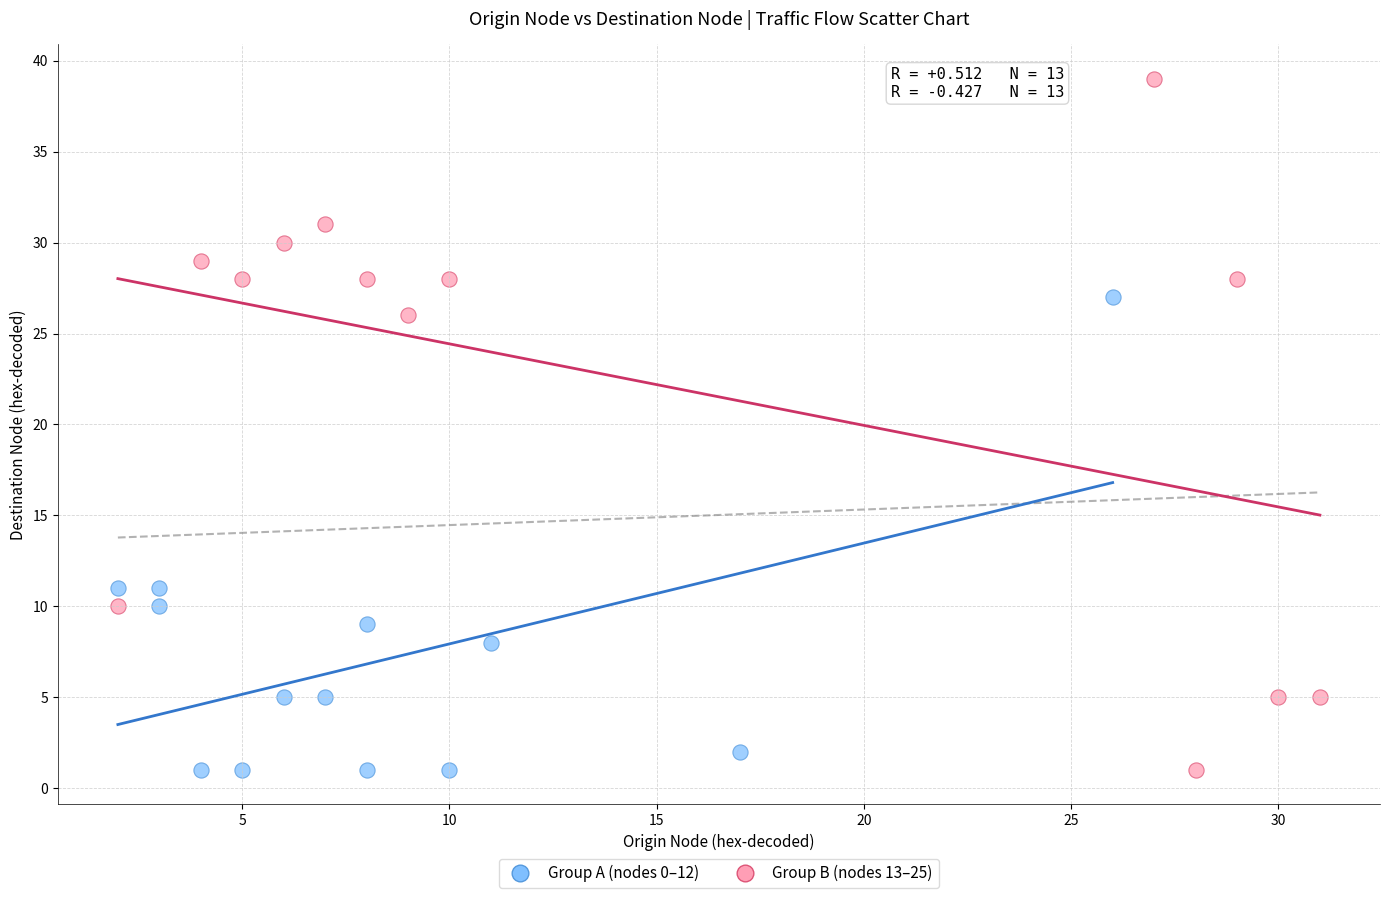

What are all the series names shown in the legend?

Group A (nodes 0–12), Group B (nodes 13–25)